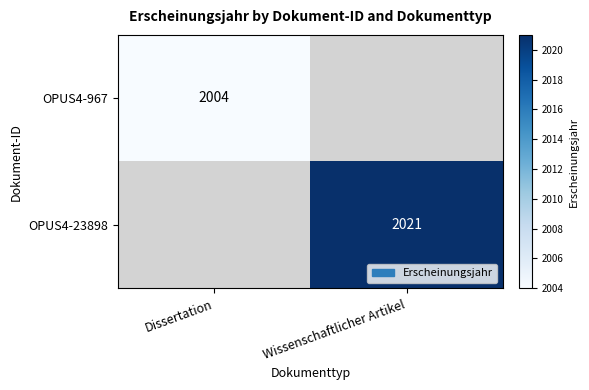

The OPUS4-23898 series shows 665 at Wissenschaftlicher Artikel. True or false?

False